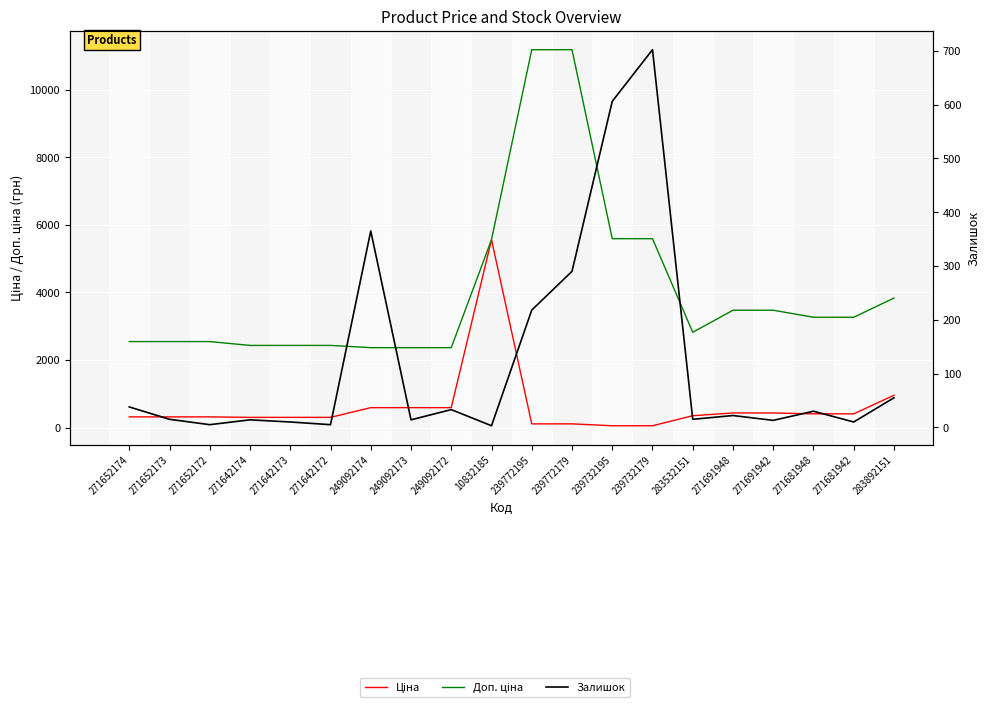

How many lines are shown in the chart?

3